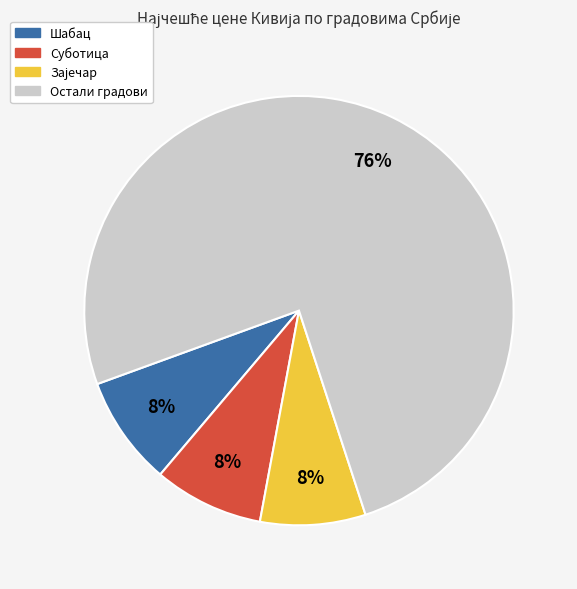

Which category has the biggest portion of the pie?

Остали градови